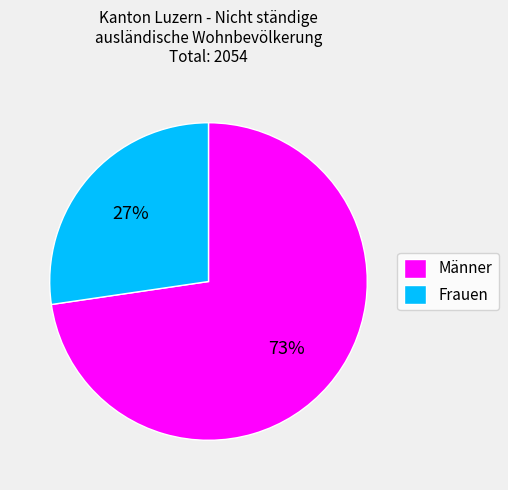

How many slices are in this pie chart?

2